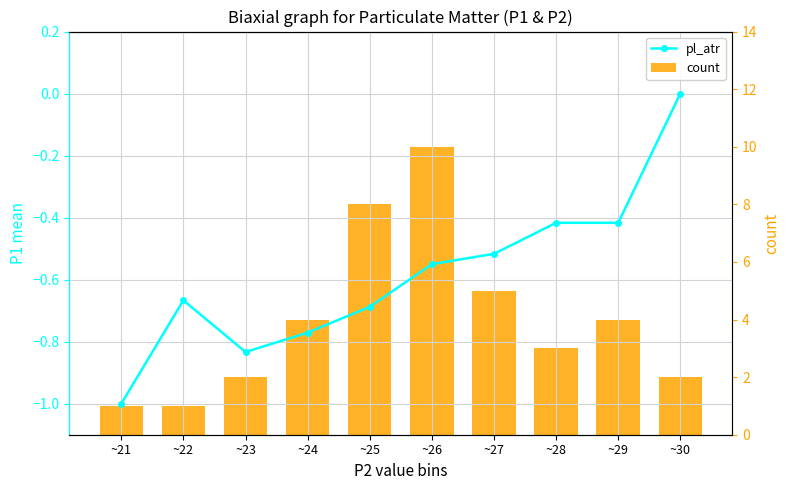

Reading left to right, list all the values displayed in this chart.

pl_atr: -1.0	-0.7	-0.8	-0.8	-0.7	-0.5	-0.5	-0.4	-0.4	0.0
count: 1.0	1.0	2.0	4.0	8.0	10.0	5.0	3.0	4.0	2.0